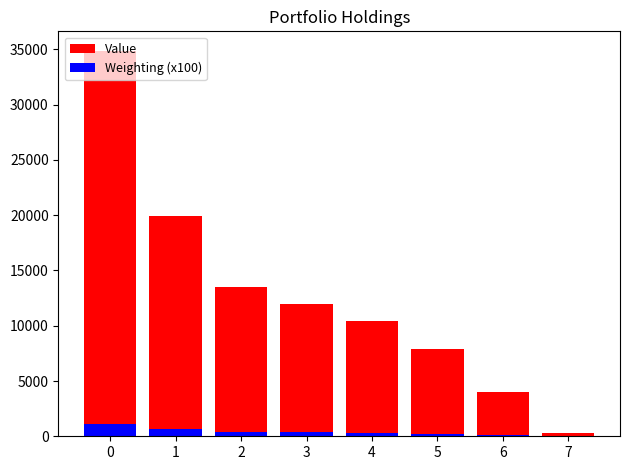

True or false: Value has a value of 2244.1 at 6.

False